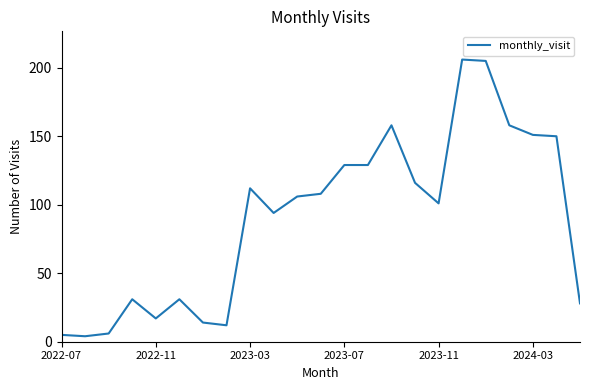

What is the greatest value displayed?

206